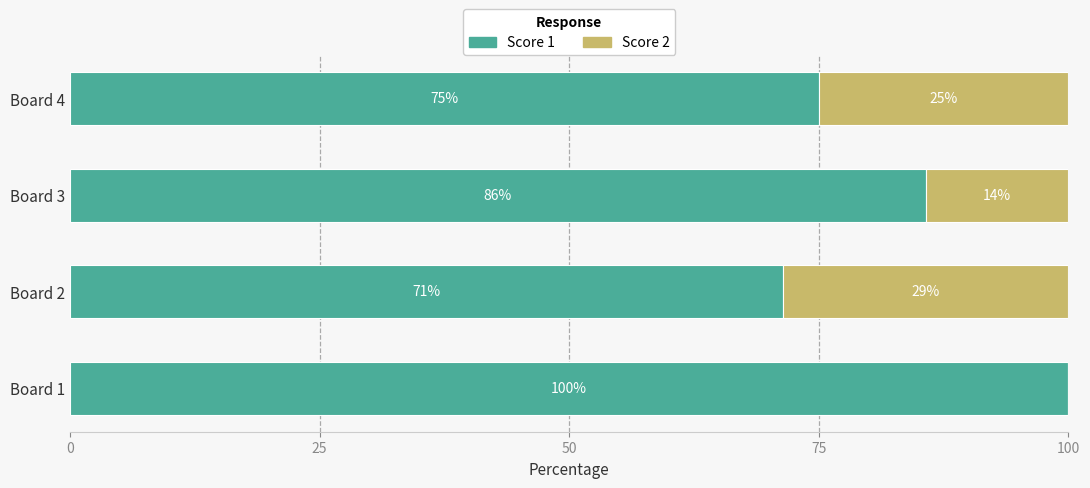

What is the approximate value of Score 1 at Board 4?

75.0